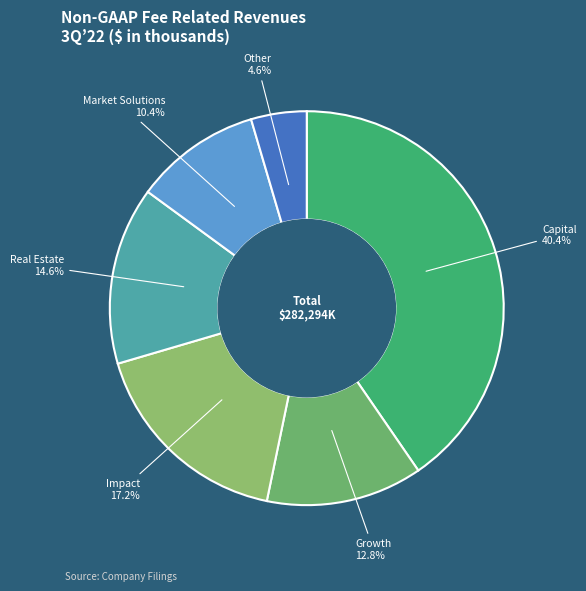

Do Real Estate and Other together represent more than half of the pie?

No